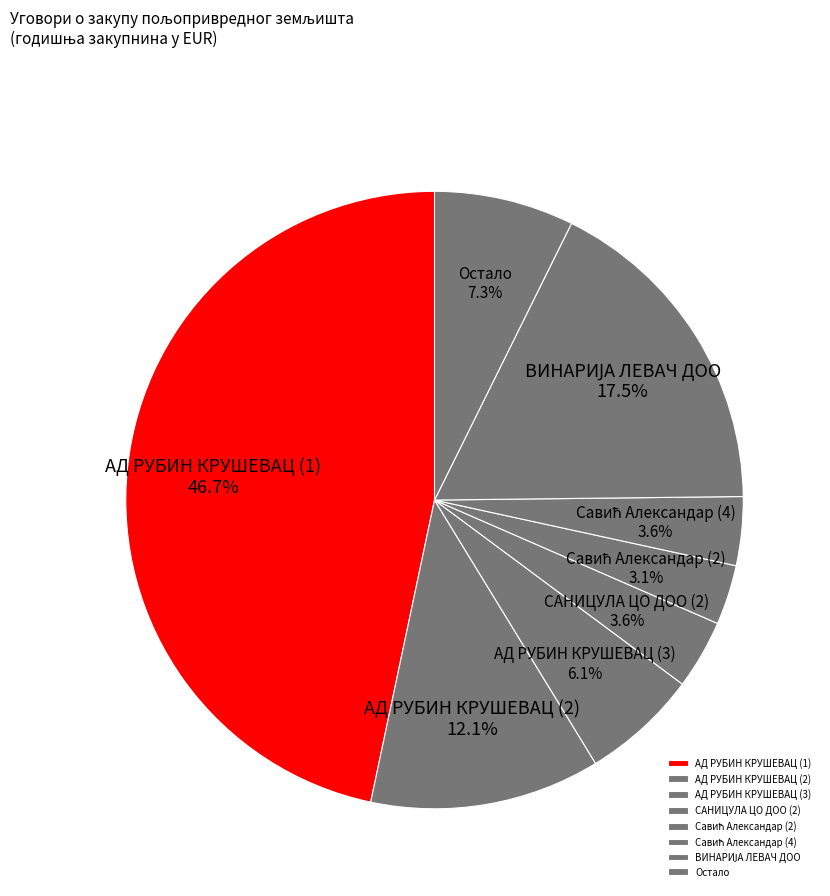

Which has a higher value, АД РУБИН КРУШЕВАЦ (3) or Остало?

Остало